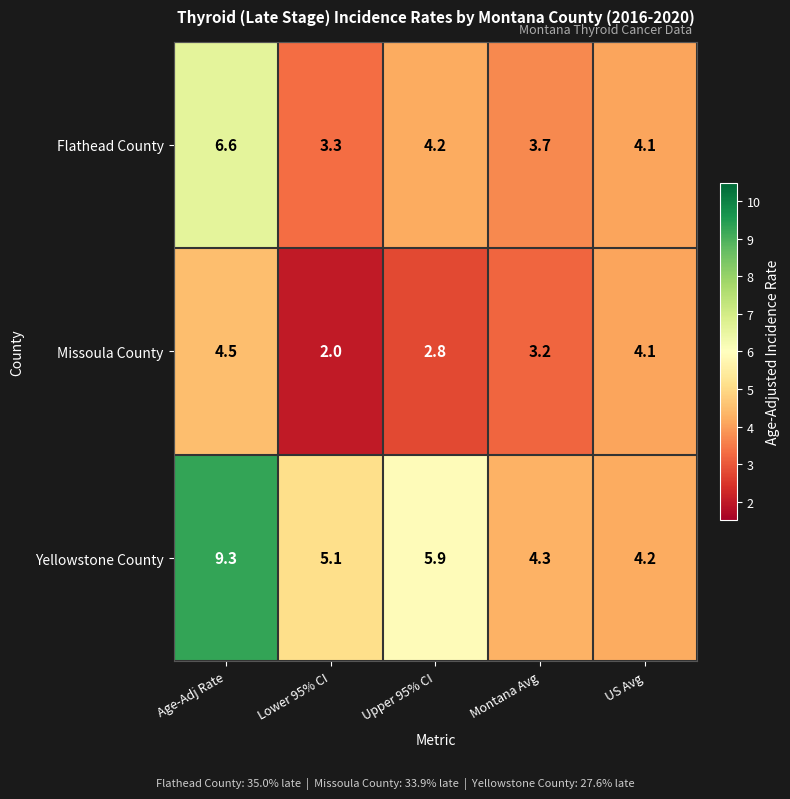

Which series changed the most between Age-Adj Rate and US Avg?

Yellowstone County